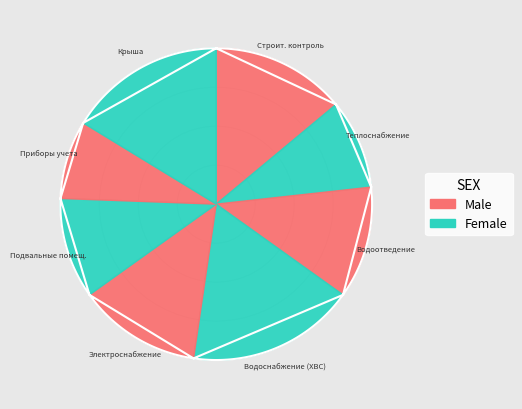

What is the total percentage of Строительный контроль водоотведения and Строительный контроль теплоснабжения?

20.9%